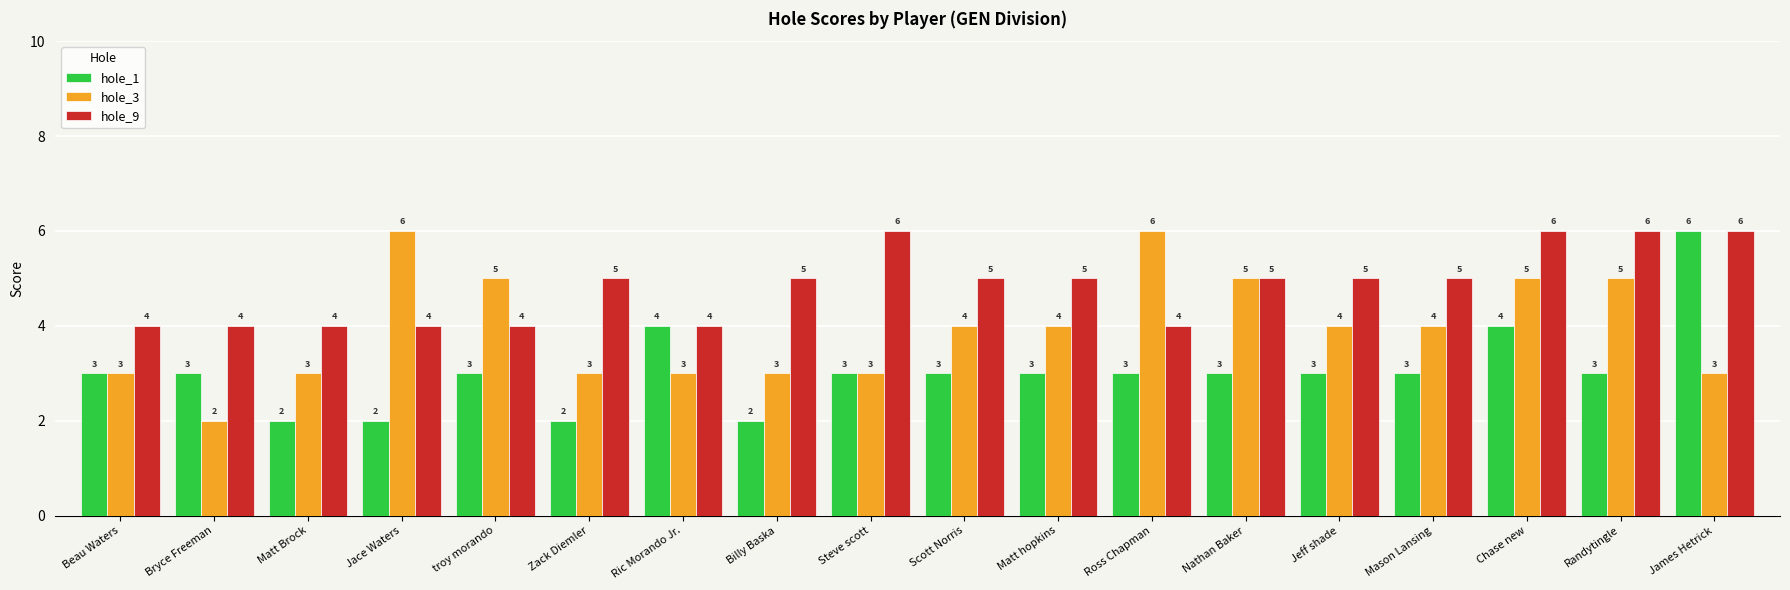

What is the sum of all hole_9 values?

87